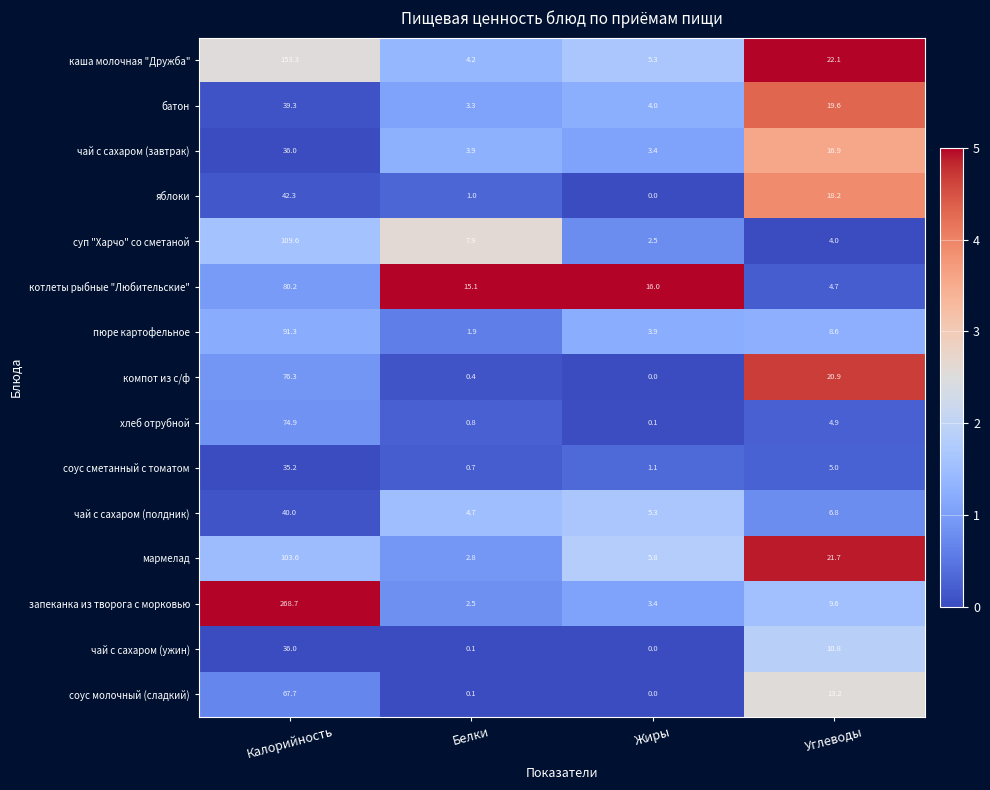

What is the sum of all батон values?

66.2